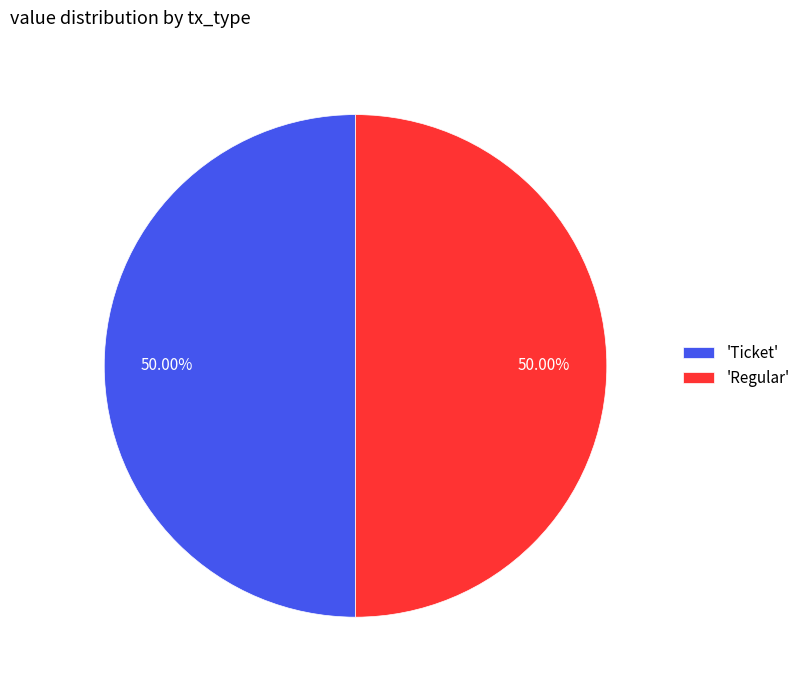

What is the ratio of the value at 'Ticket' to the value at 'Regular'?

1.0